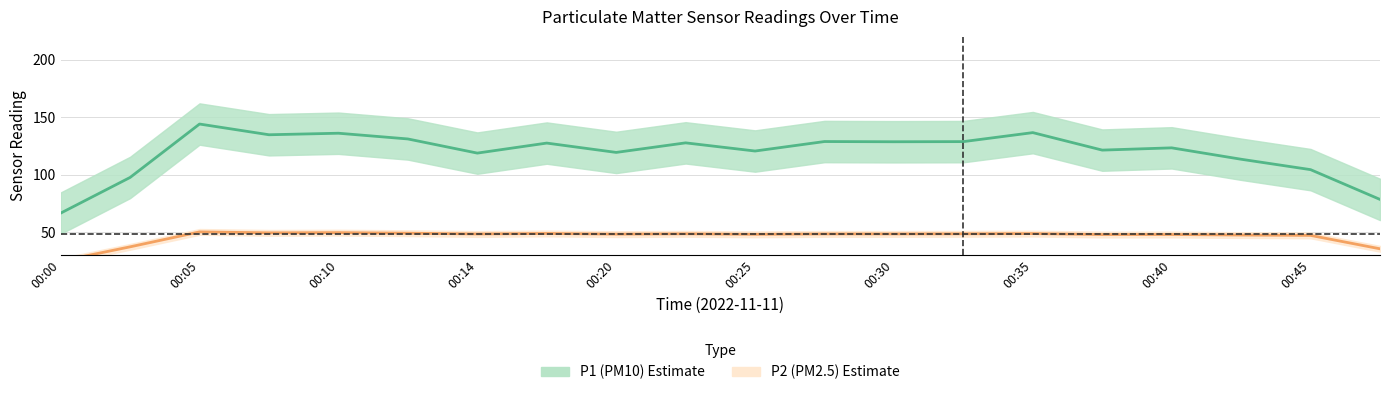

True or false: P2 has a value of 24.6 at 00:40.

False